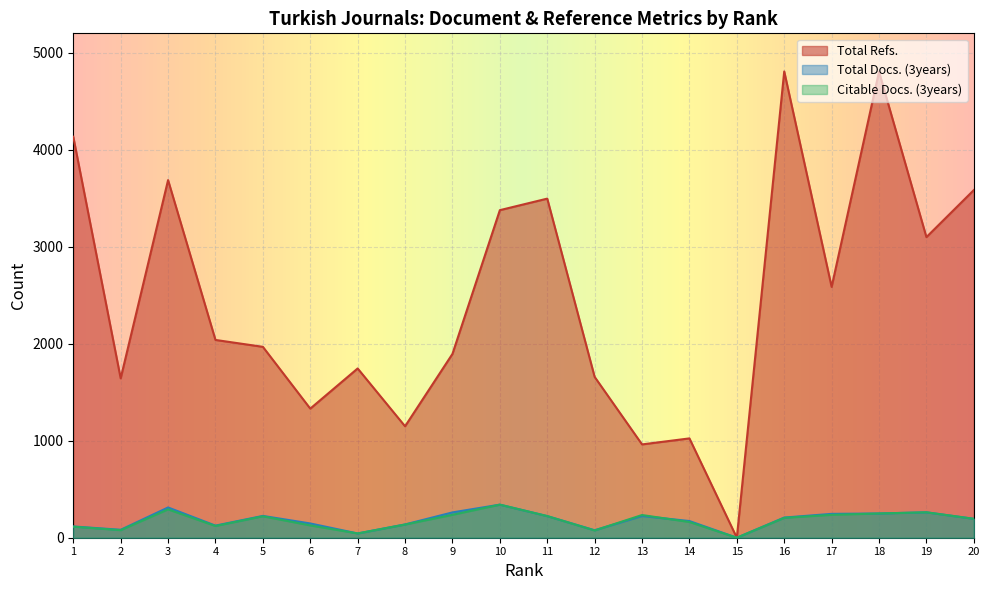

How many interior local peaks does the Citable Docs. (3years) series have?

5